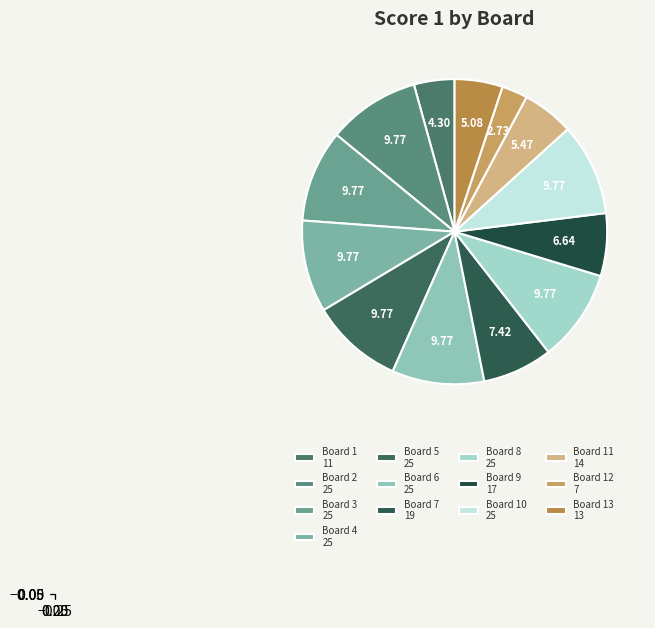

Count the number of slices in the pie.

13